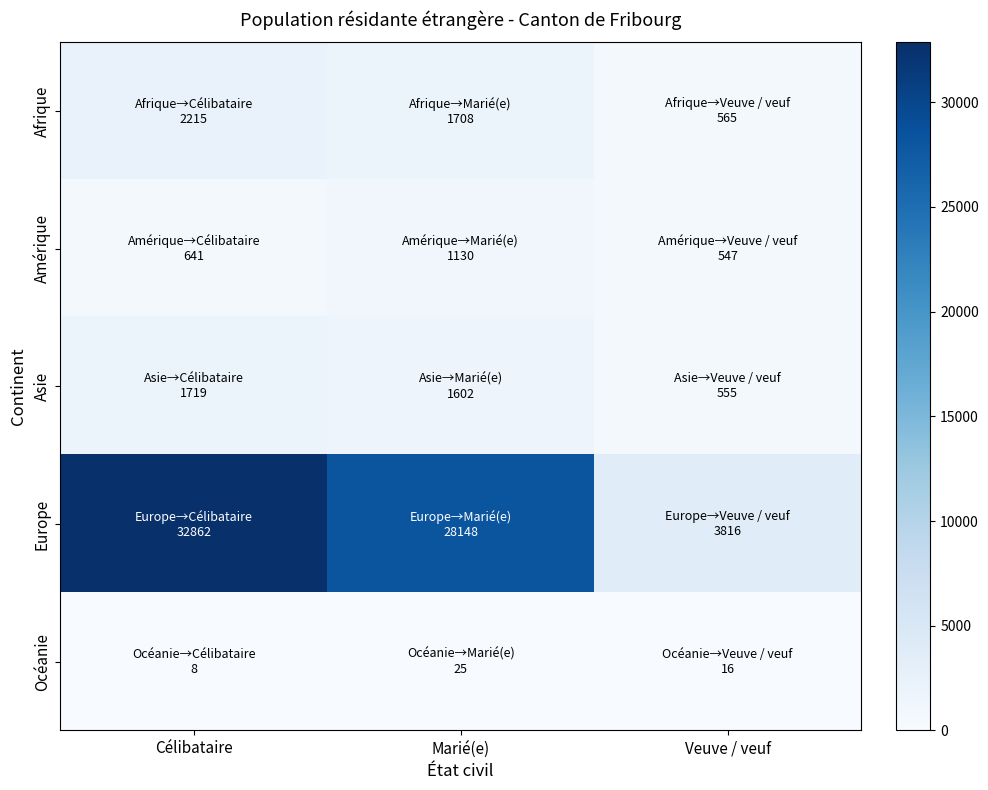

What is the greatest value displayed?

32862